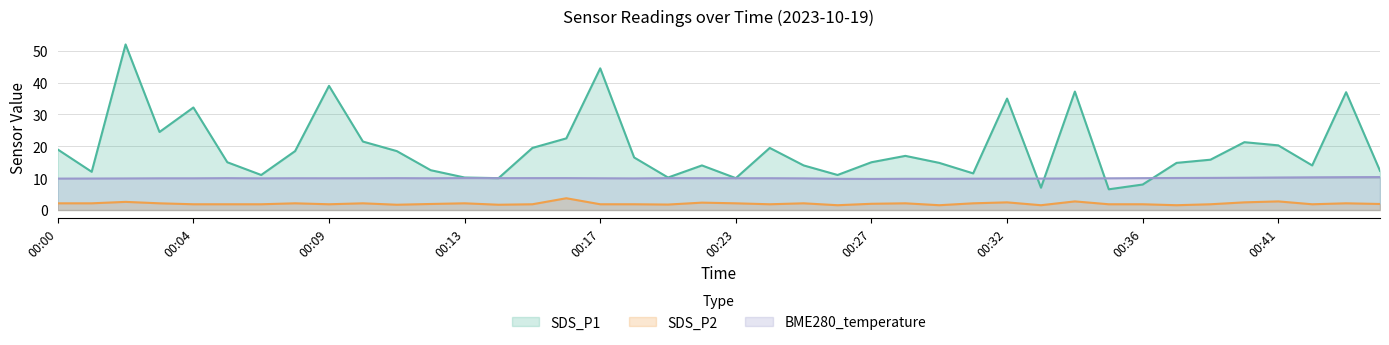

Does the chart display data point markers on the line(s)?

No